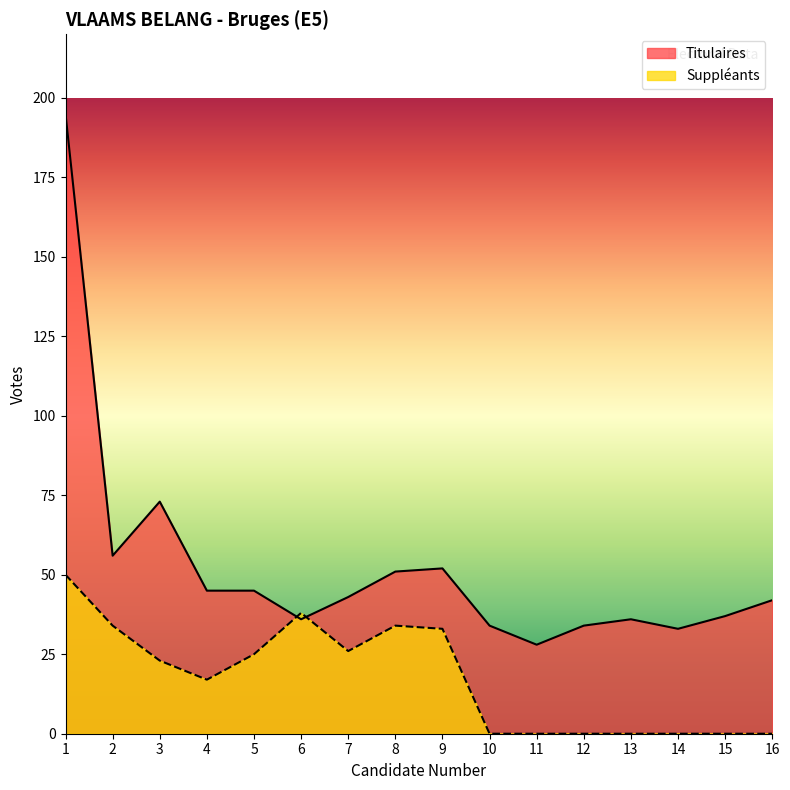

At which category does Titulaires reach its first local peak?

3